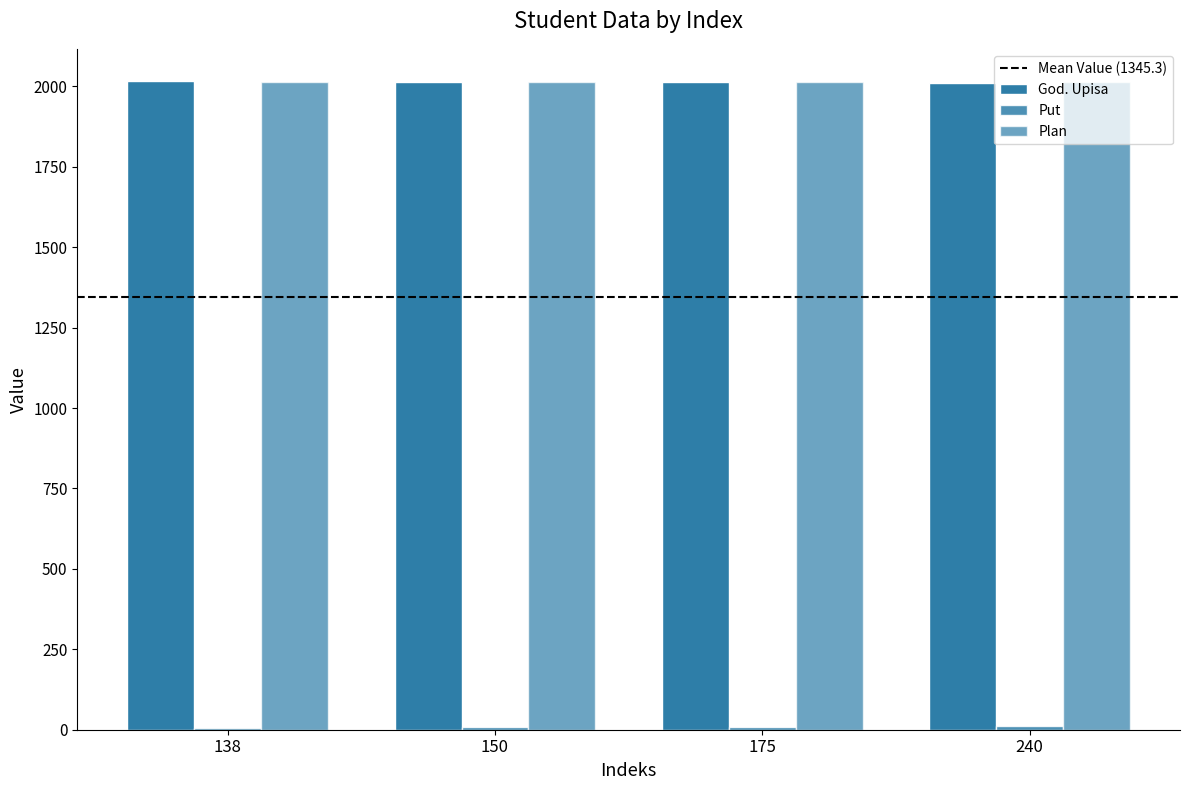

At which category does the chart reach its peak across all series?

138